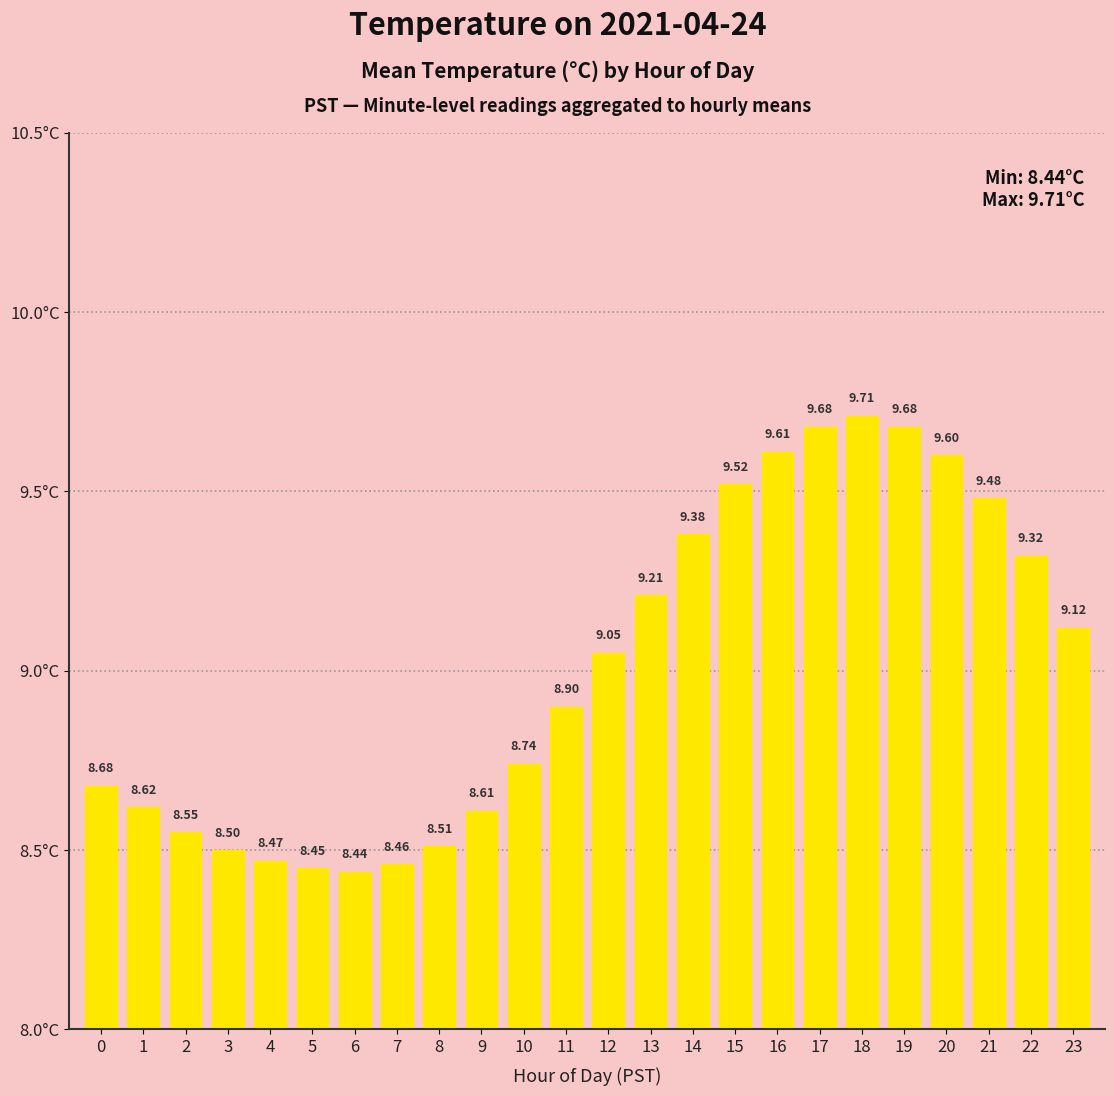

What is the difference between the second highest and second lowest values?

1.2